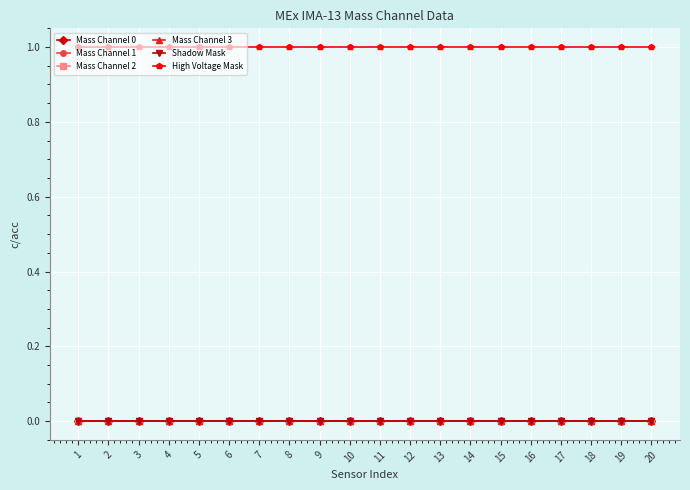

True or false: Mass Channel 2 and Mass Channel 3 cross at least once.

False